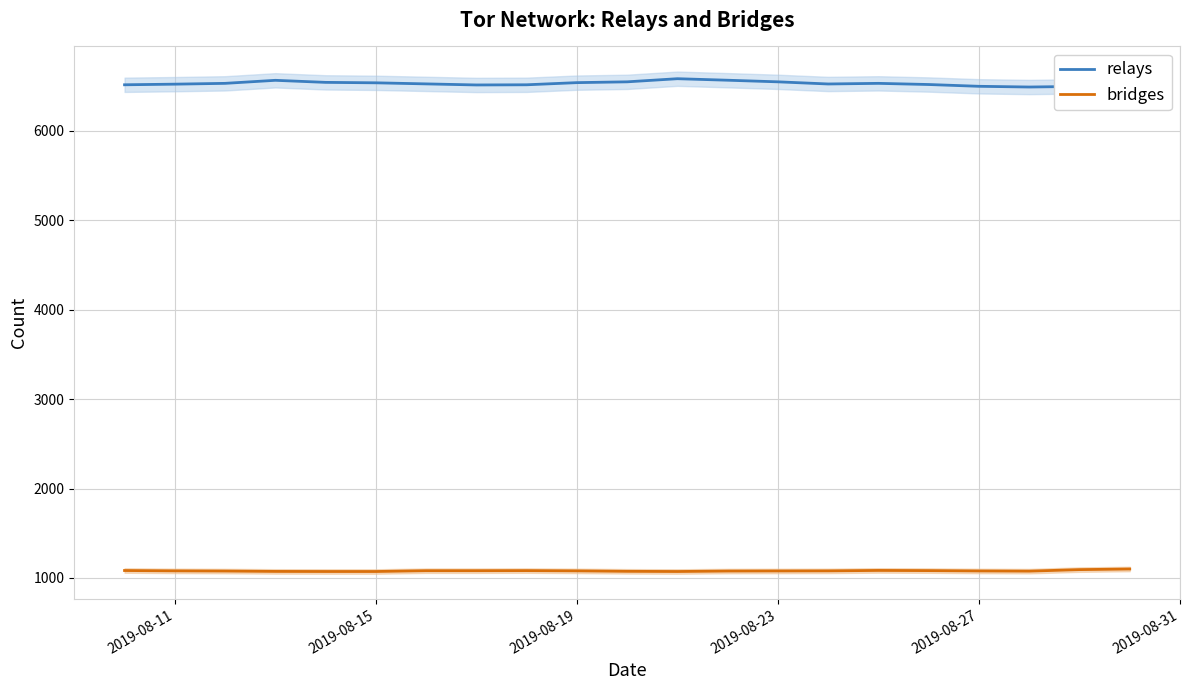

How many values in the relays series exceed 6527?

10